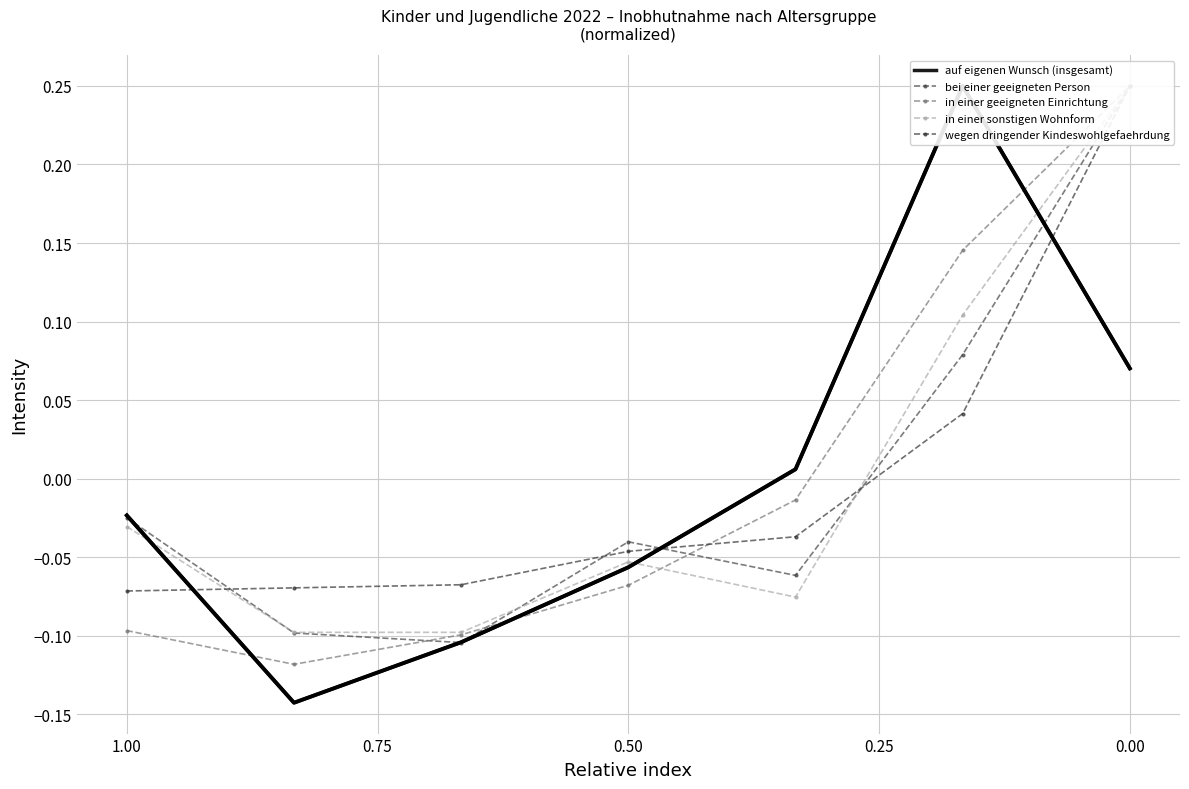

What is the lowest value of the wegen dringender Kindeswohlgefaehrdung series?

-0.1